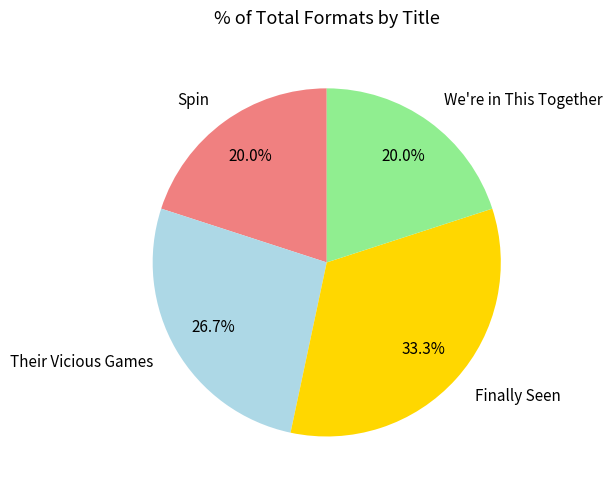

To the nearest percent, what percentage of the pie is Spin?

20%